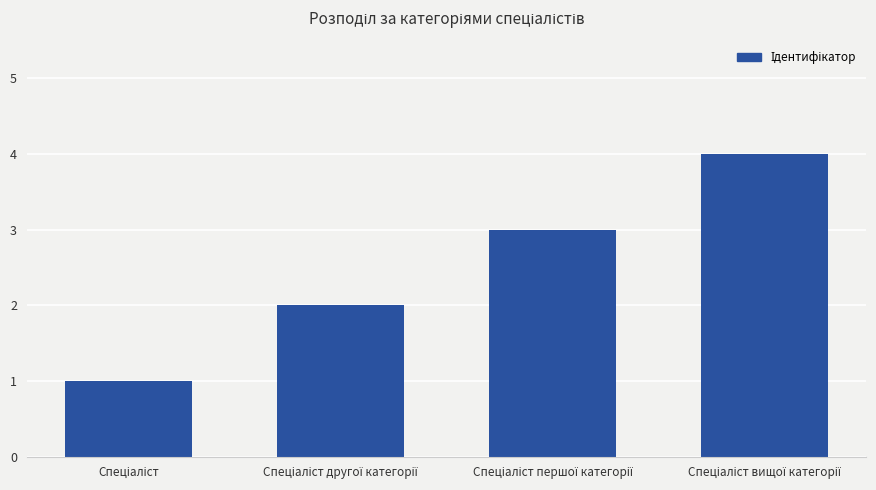

What is the difference between the maximum and minimum values?

3